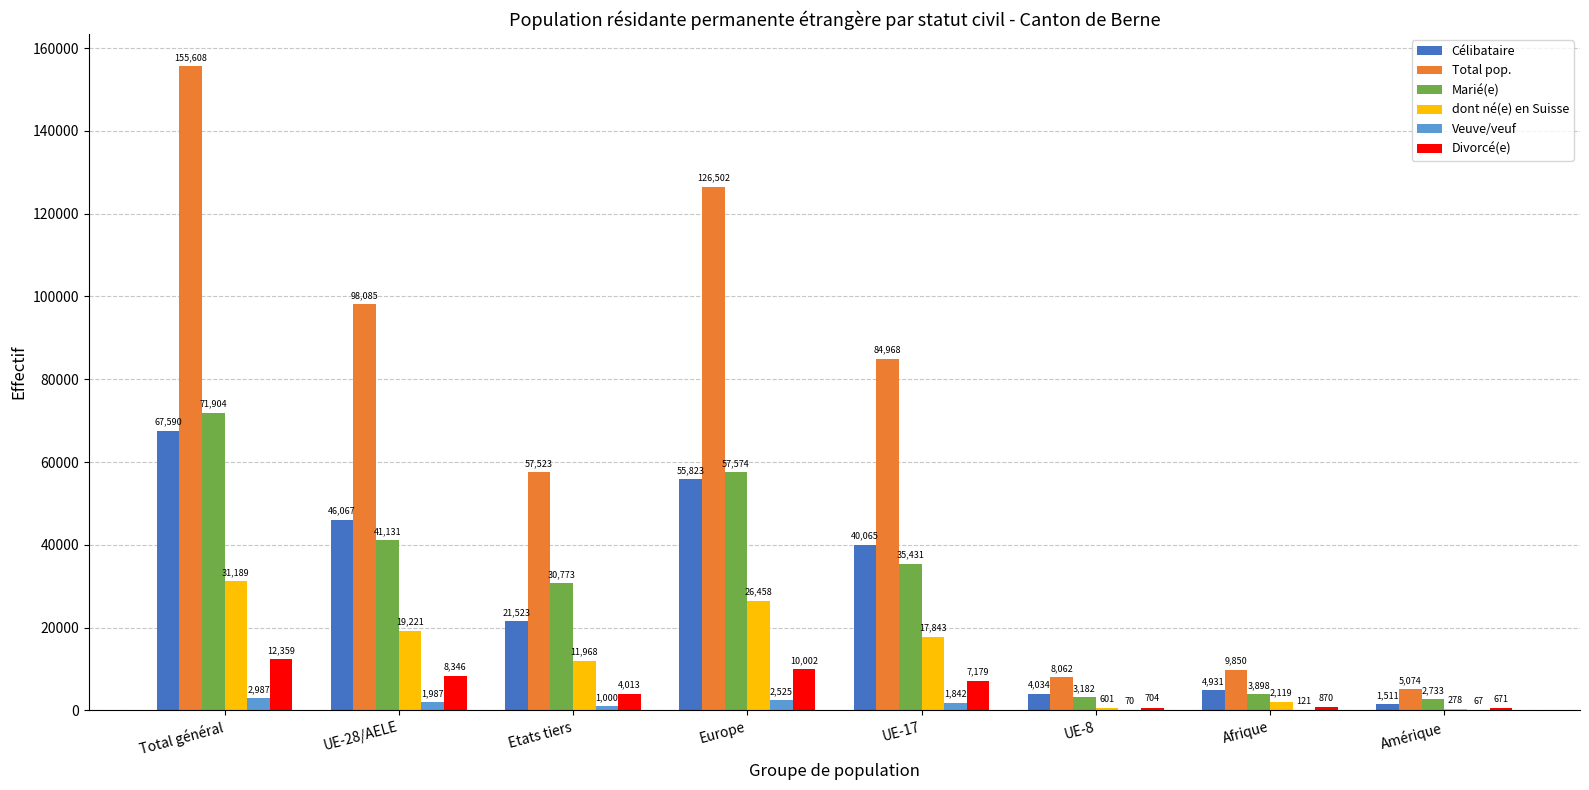

What is the average value of the Marié(e) series?

30828